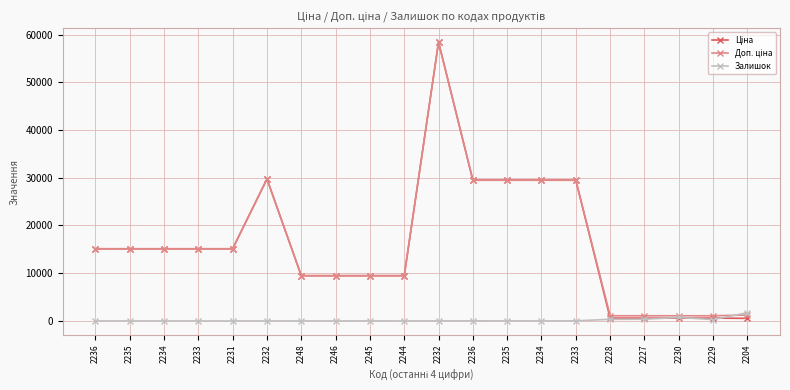

How many intersections are there between Доп. ціна and Залишок?

1